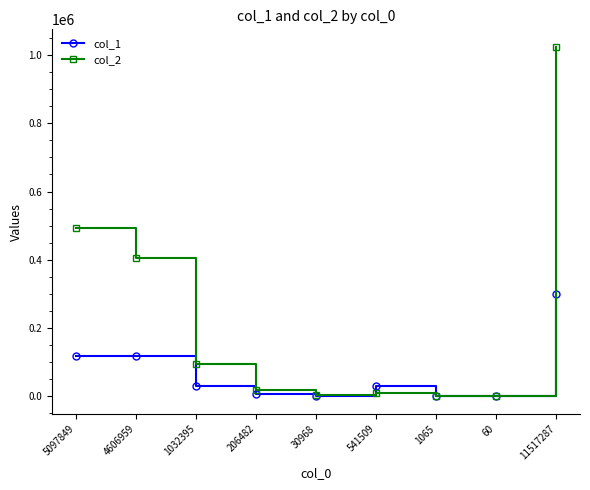

At how many categories does at least one series exceed 375323?

3